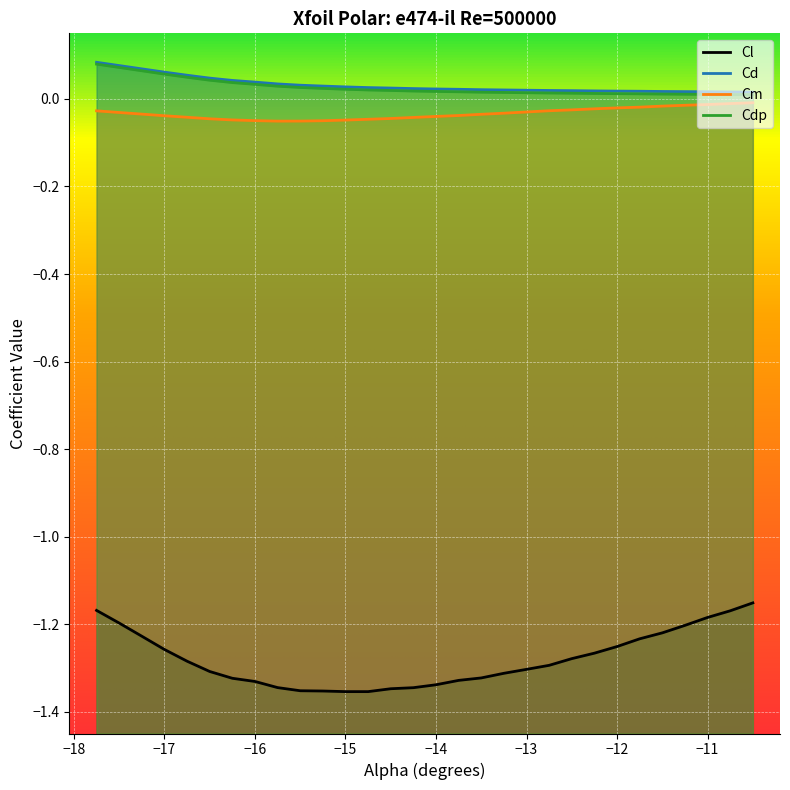

Reading right to left, extract all data points from this chart.

Cl: -1.2	-1.2	-1.2	-1.2	-1.2	-1.2	-1.3	-1.3	-1.3	-1.3	-1.3	-1.3	-1.3	-1.3	-1.3	-1.3	-1.3	-1.4	-1.4	-1.4	-1.4	-1.3	-1.3	-1.3	-1.3	-1.3	-1.3	-1.2	-1.2	-1.2
Cd: 0.0	0.0	0.0	0.0	0.0	0.0	0.0	0.0	0.0	0.0	0.0	0.0	0.0	0.0	0.0	0.0	0.0	0.0	0.0	0.0	0.0	0.0	0.0	0.0	0.0	0.1	0.1	0.1	0.1	0.1
Cm: -0.0	-0.0	-0.0	-0.0	-0.0	-0.0	-0.0	-0.0	-0.0	-0.0	-0.0	-0.0	-0.0	-0.0	-0.0	-0.0	-0.0	-0.0	-0.0	-0.0	-0.1	-0.1	-0.0	-0.0	-0.0	-0.0	-0.0	-0.0	-0.0	-0.0
Cdp: 0.0	0.0	0.0	0.0	0.0	0.0	0.0	0.0	0.0	0.0	0.0	0.0	0.0	0.0	0.0	0.0	0.0	0.0	0.0	0.0	0.0	0.0	0.0	0.0	0.0	0.0	0.1	0.1	0.1	0.1